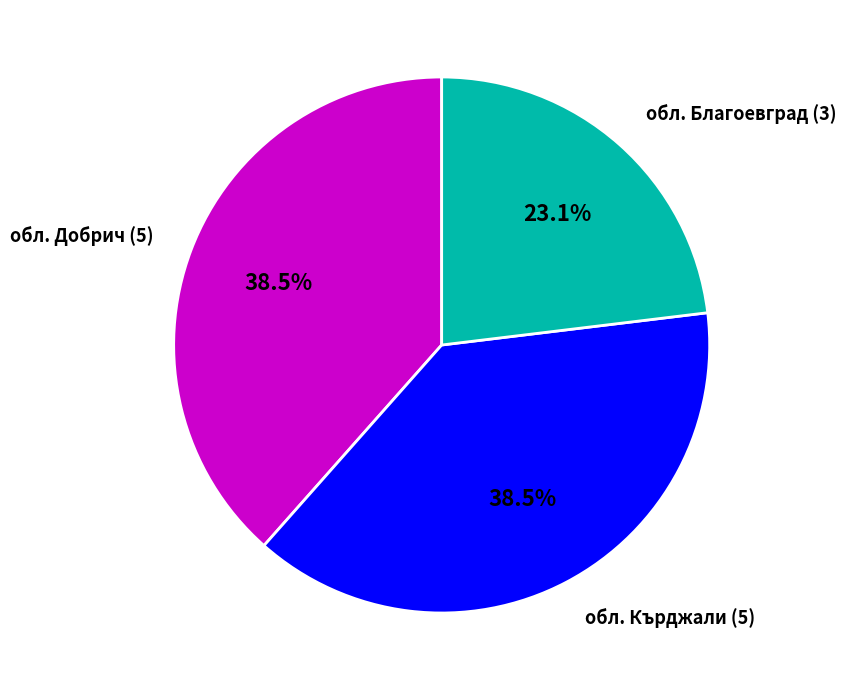

Which has a higher value, обл. Благоевград (3) or обл. Кърджали (5)?

обл. Кърджали (5)